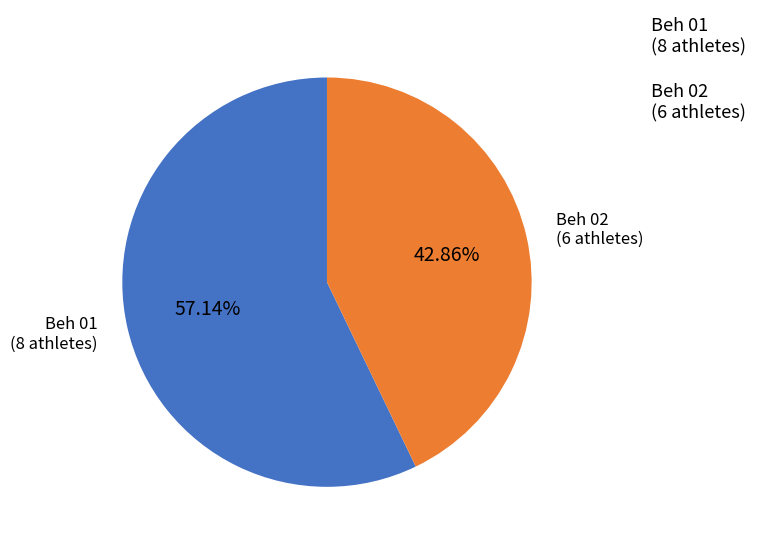

To the nearest percent, what portion does Beh 02 represent?

43%